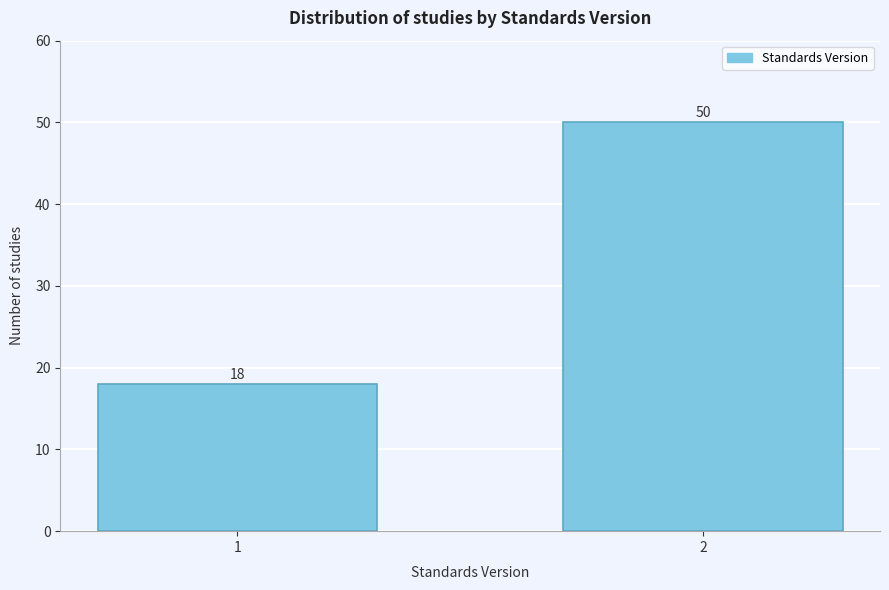

Reading left to right, extract all data points from this chart.

1=18	2=50